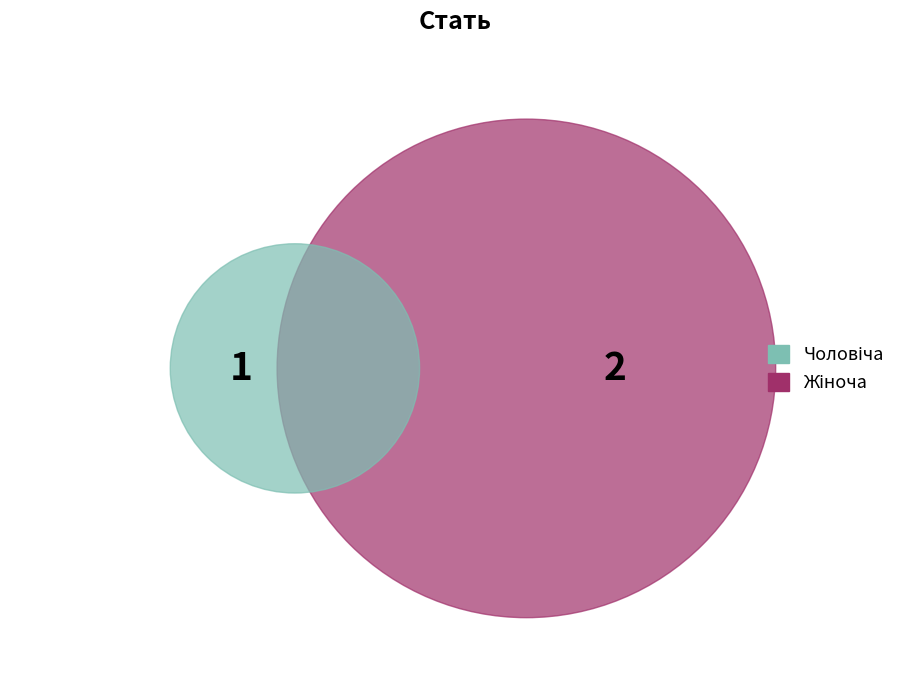

The Чоловіча slice represents 33% of the pie. True or false?

True